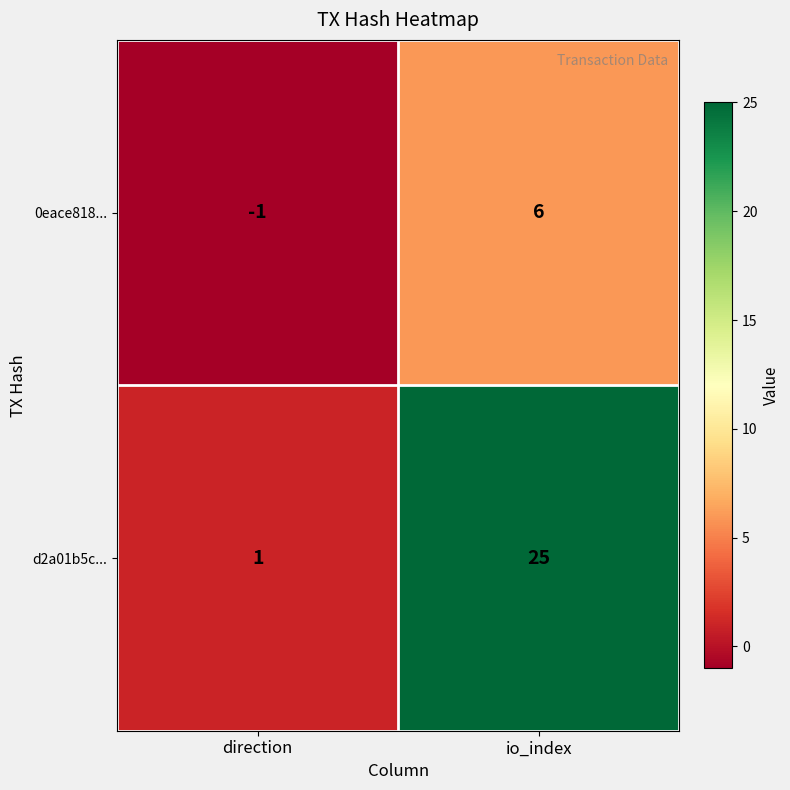

Which series has the widest spread of values?

d2a01b5c...